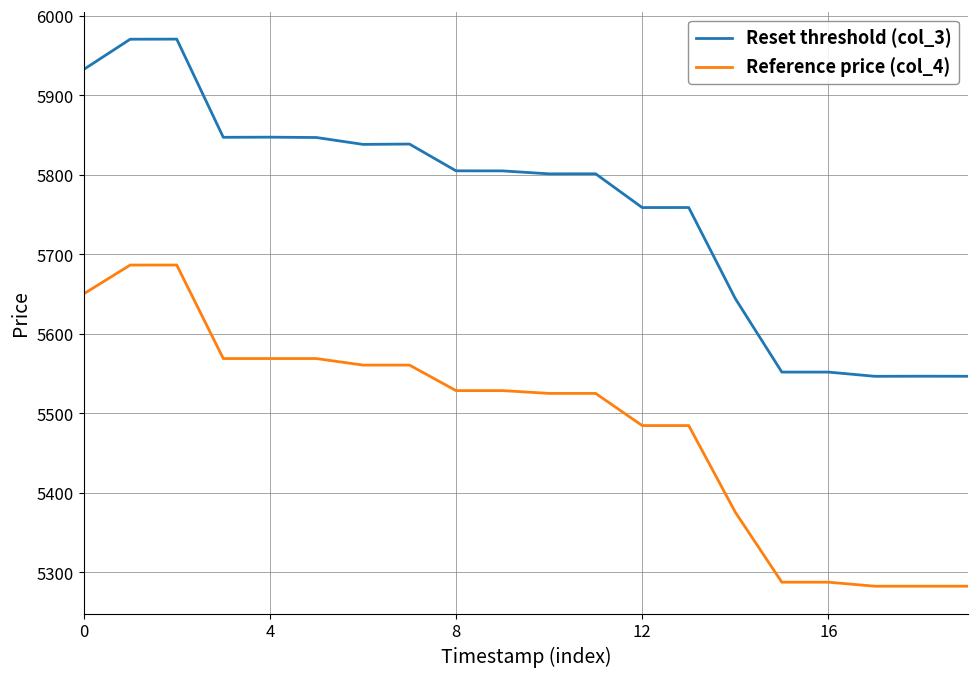

List the series in order of their peak value, highest first.

Reset threshold (col_3), Reference price (col_4)